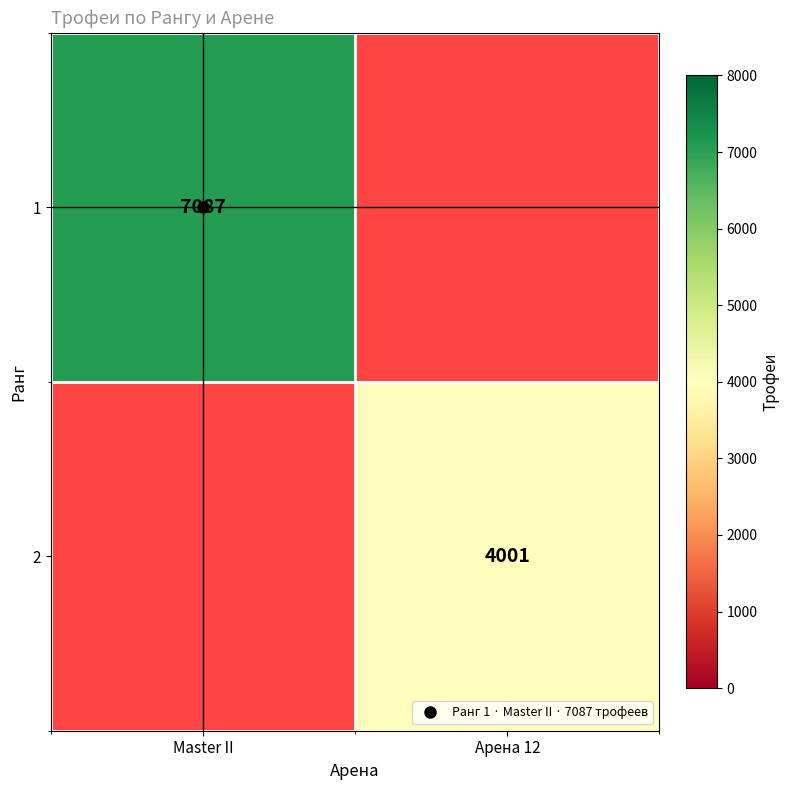

Rank the series at Арена 12 from lowest to highest value.

1, 2